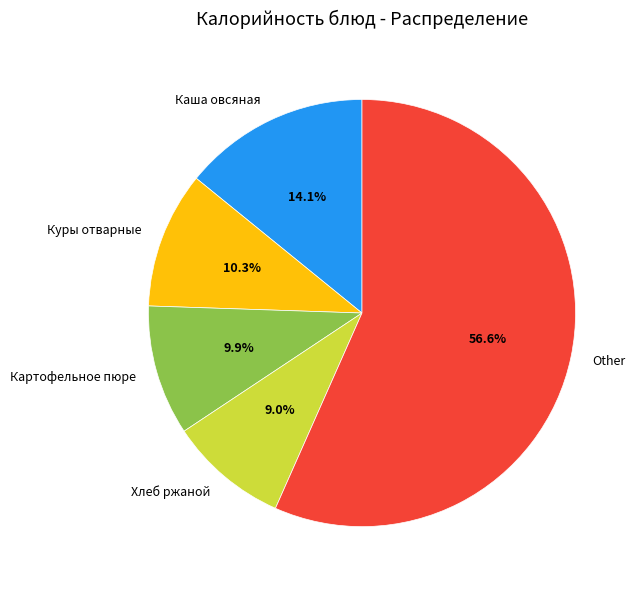

Approximately how many times larger is the value at Куры отварные compared to Картофельное пюре?

1.0